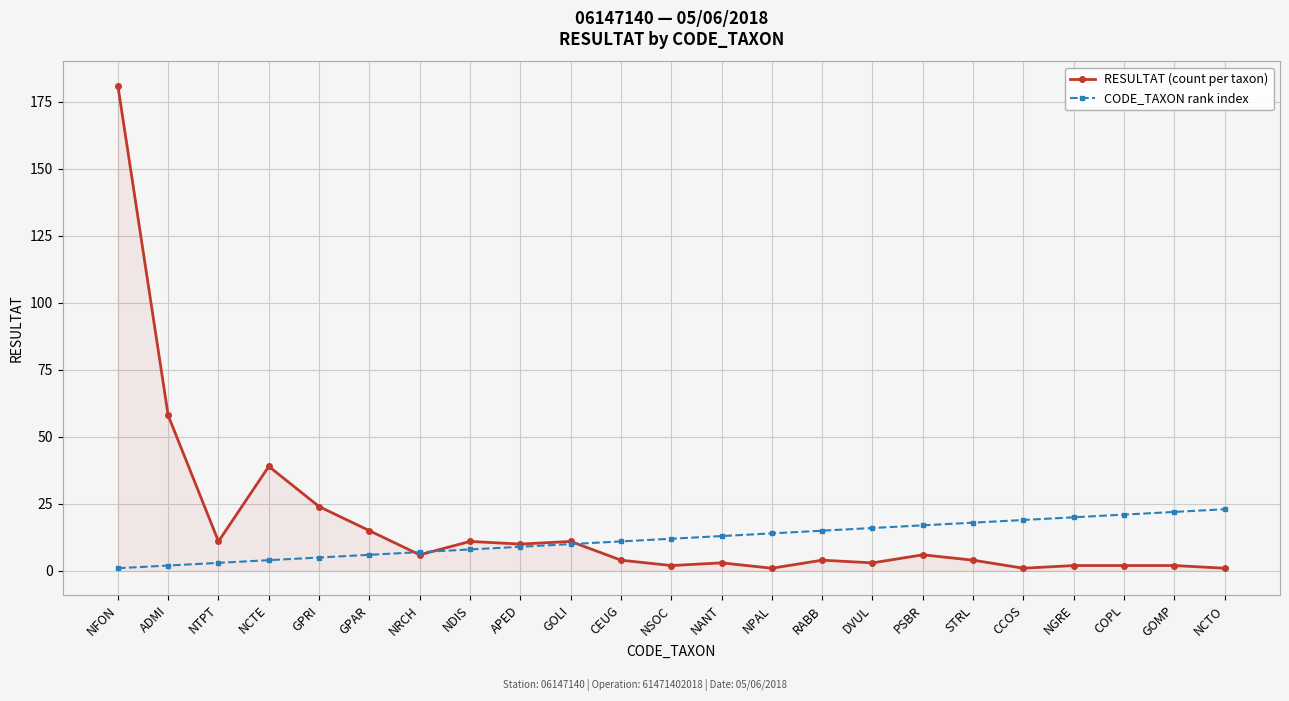

At how many categories does at least one series exceed 40?

2